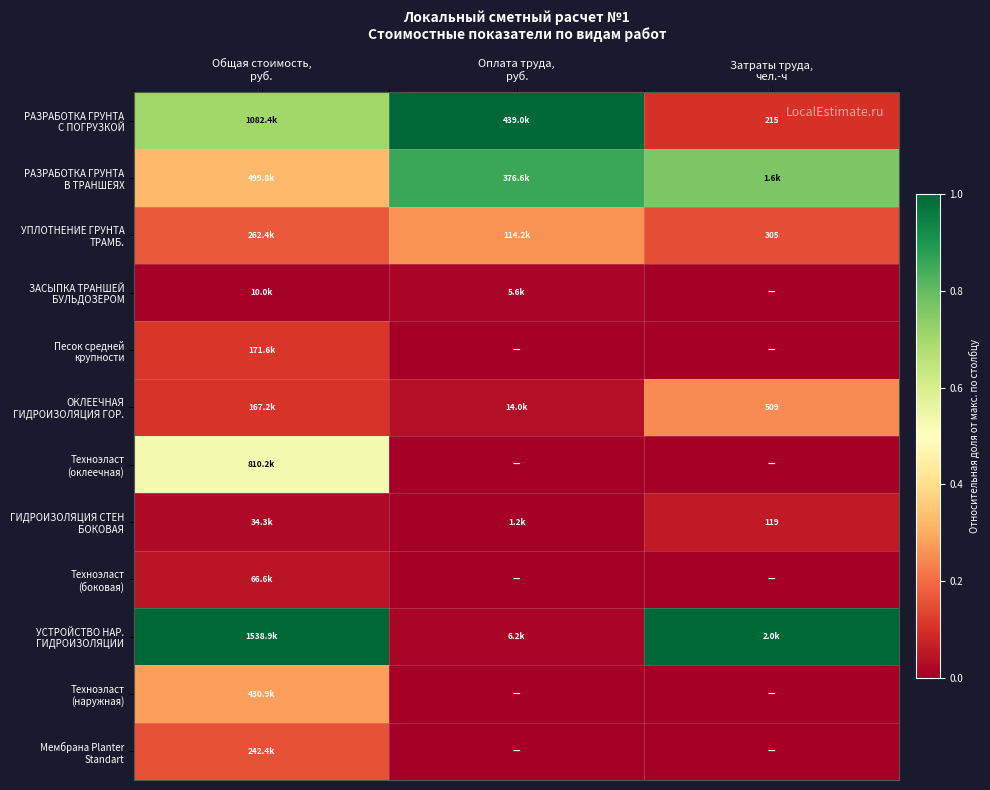

Which has a higher value, Оплата труда,
руб. or Затраты труда,
чел.-ч?

Оплата труда,
руб.